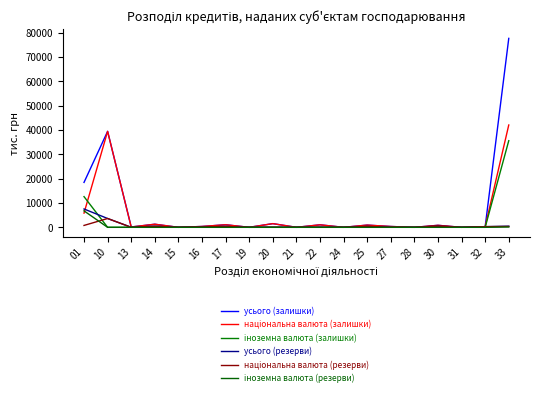

Rank the series at 15 from highest to lowest value.

усього (залишки), національна валюта (залишки), іноземна валюта (залишки), усього (резерви), національна валюта (резерви), іноземна валюта (резерви)